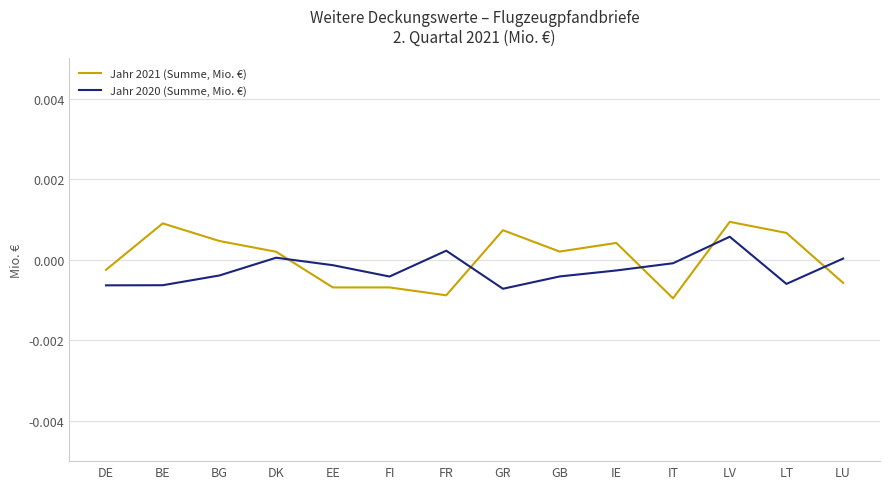

Count the Jahr 2021 (Summe, Mio. €) values in the range 0 to 1.

8